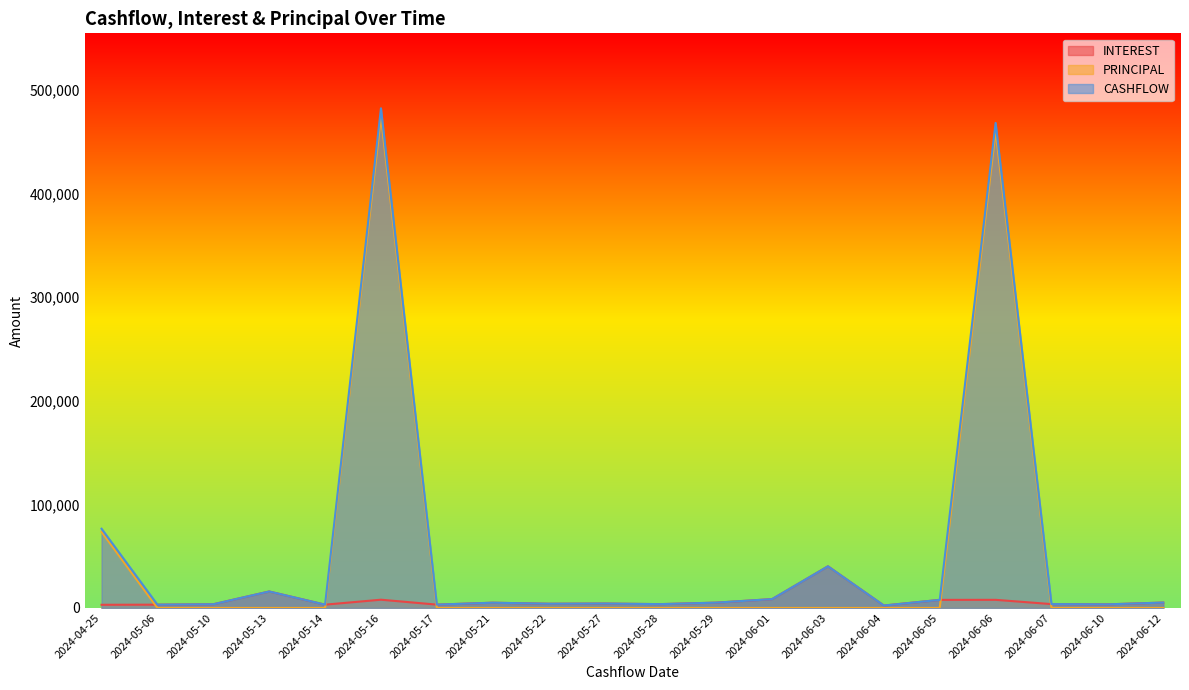

Between 2024-05-29 and 2024-06-10, which series saw the biggest shift?

INTEREST